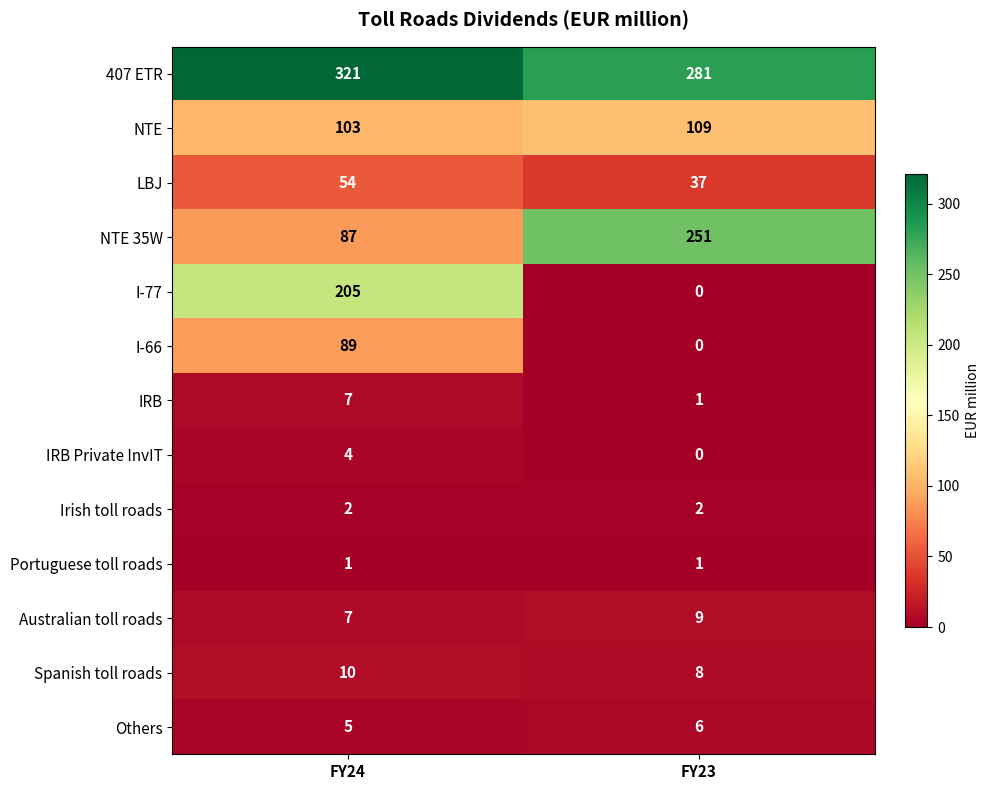

The value of IRB at FY23 is 1. True or false?

True